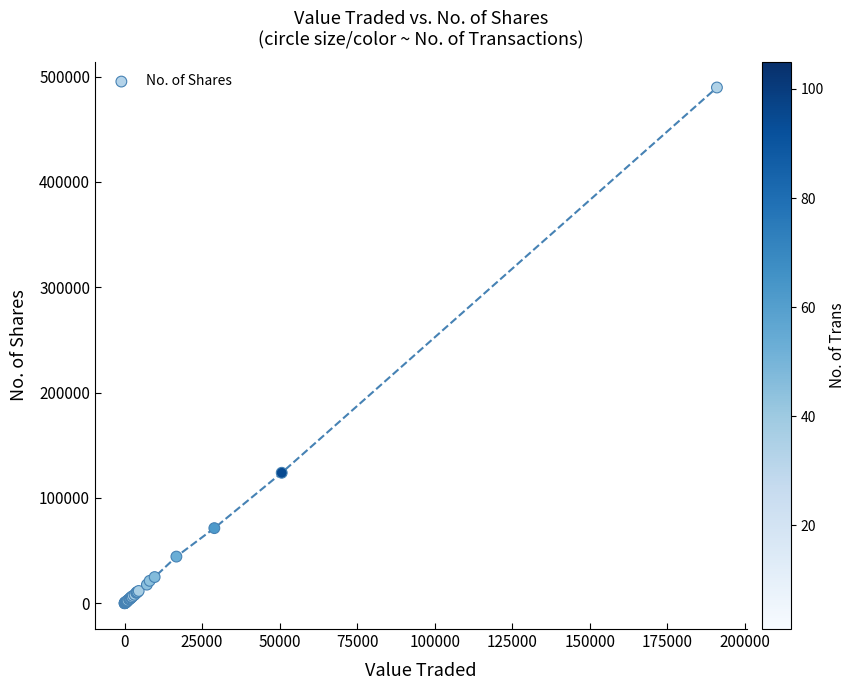

What Y value in the scatter plot is closest to 244852?

123910